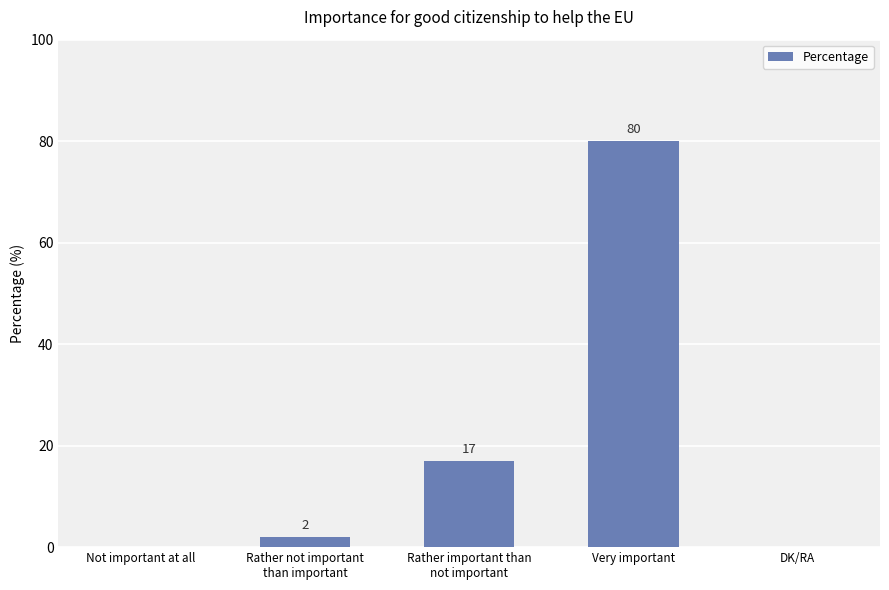

Which category has the highest value across all series?

Very important